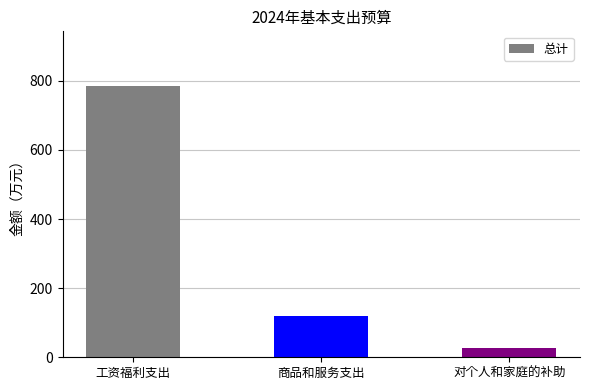

Which label corresponds to the smallest value in the chart?

对个人和家庭的补助